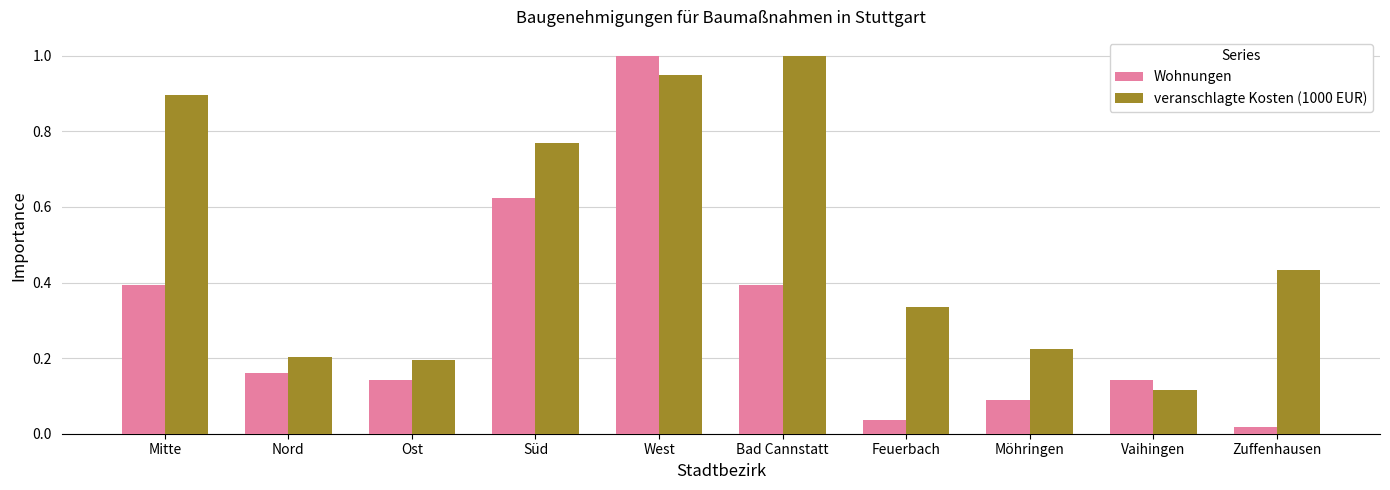

At how many categories does at least one series exceed 0?

10